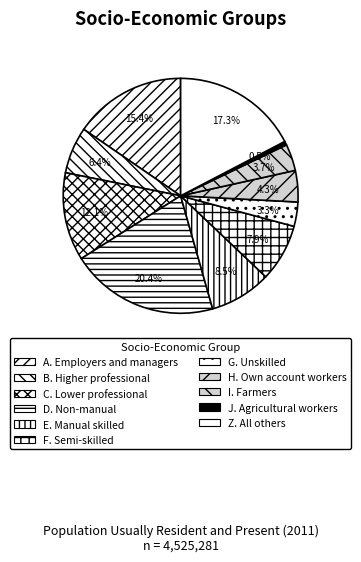

What is the total percentage of B. Higher professional and Z. All others?

23.8%